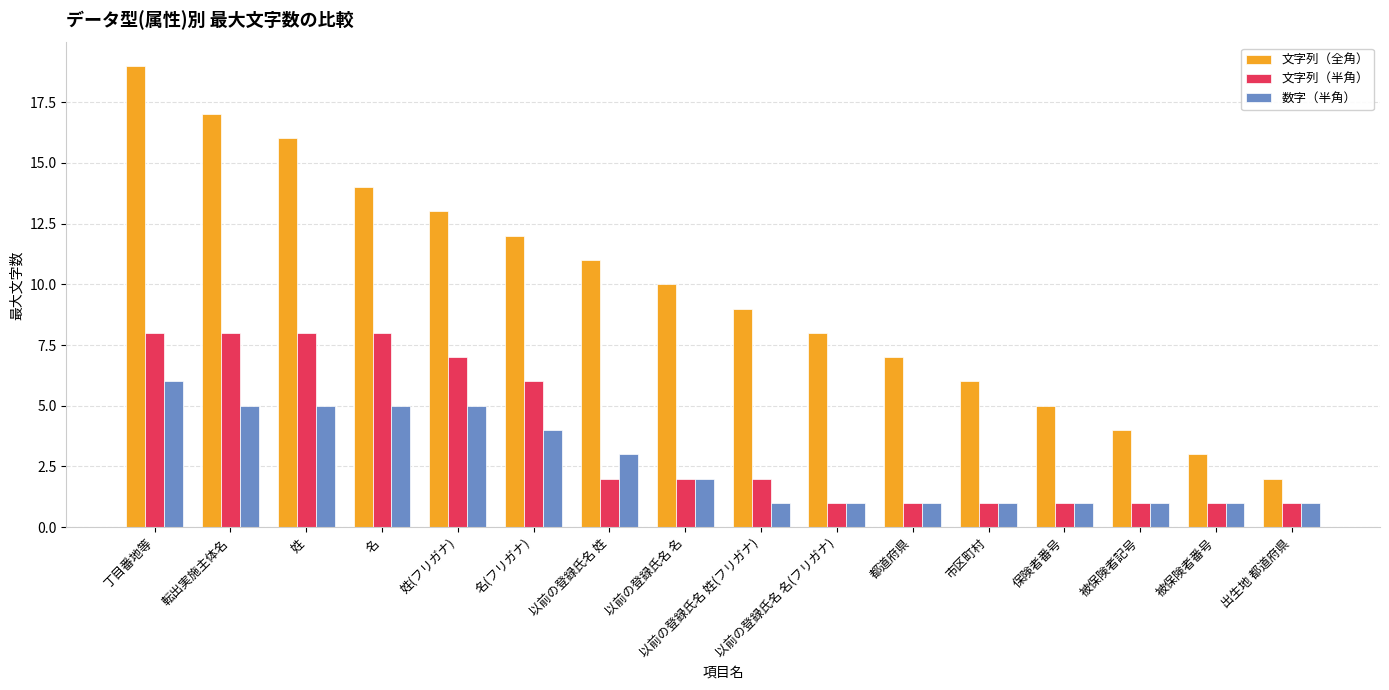

What is the total value across all series at 出生地 都道府県?

4